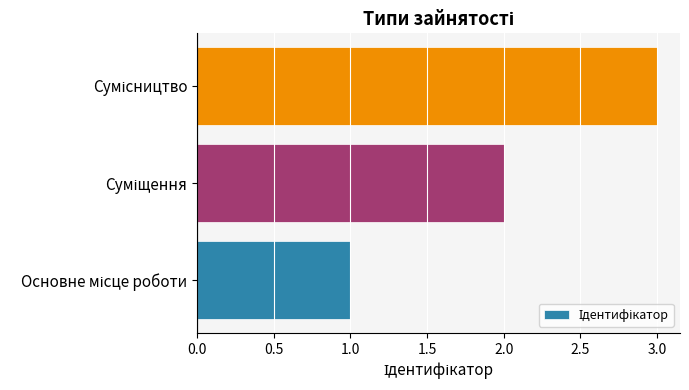

What is the sum of all values?

6